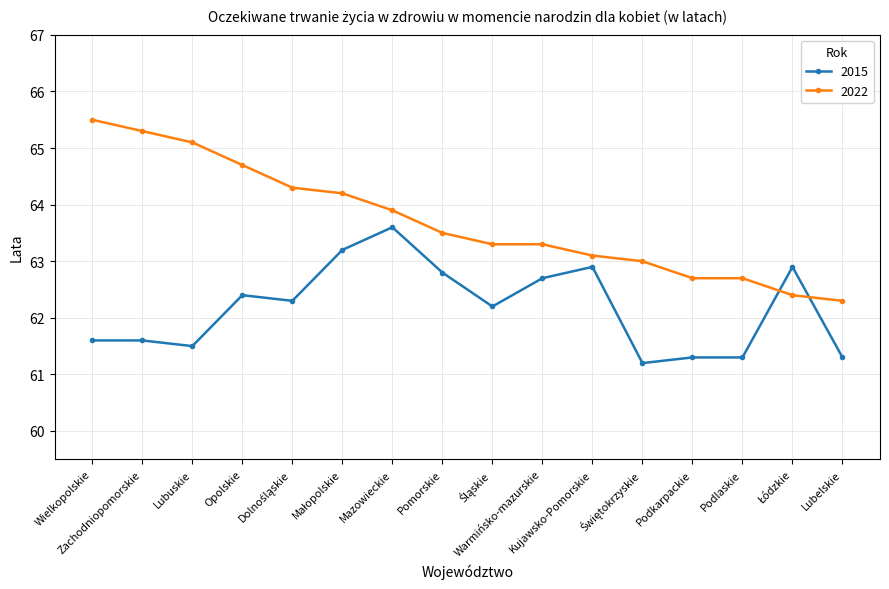

True or false: 2015 and 2022 intersect in this chart.

True